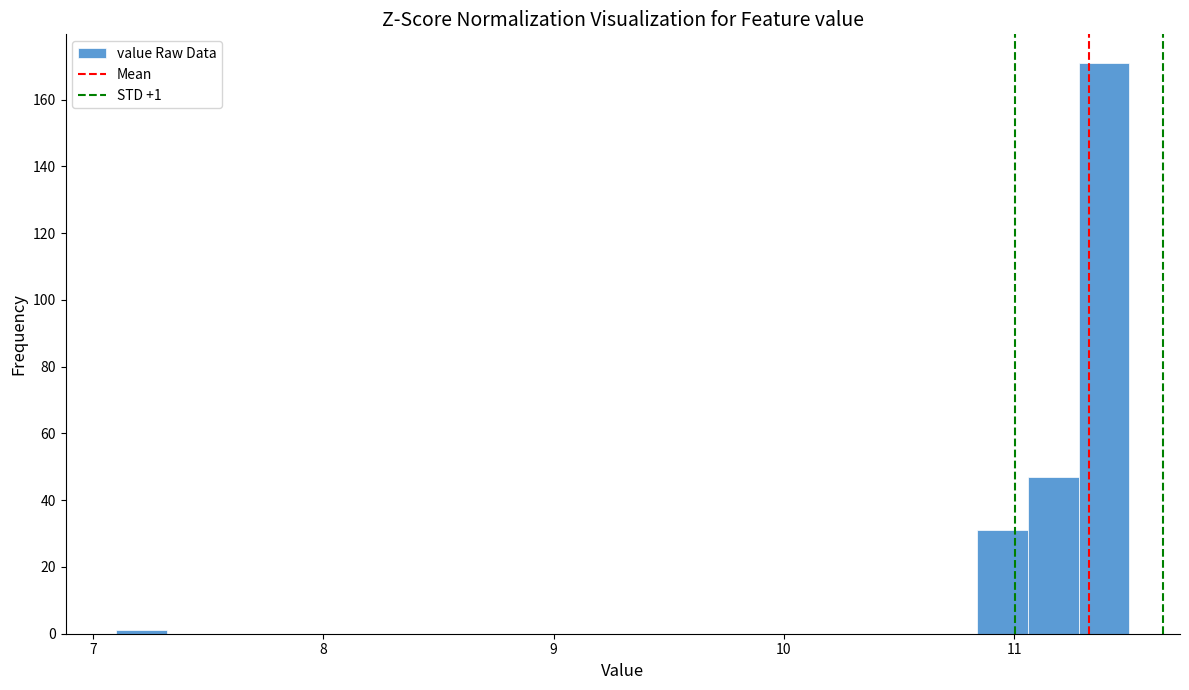

Read against the x-axis, roughly where is the centre of the tallest bar?

11.4